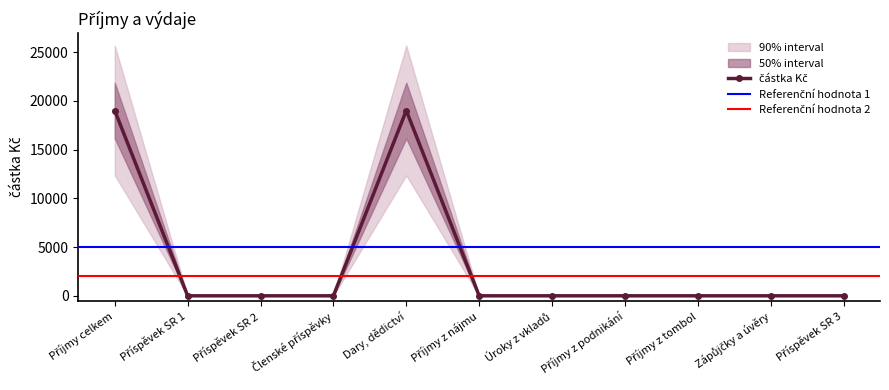

At which category does the data reach its first local peak?

Dary, dědictví